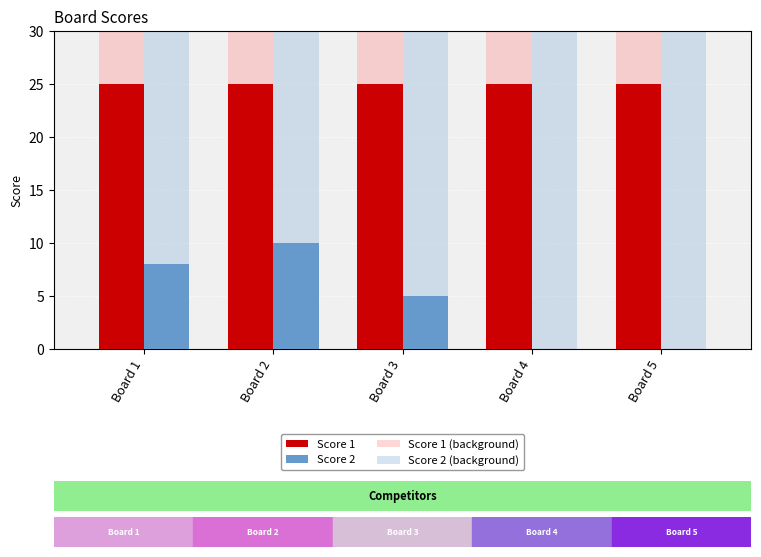

What is the maximum value shown in the chart?

30